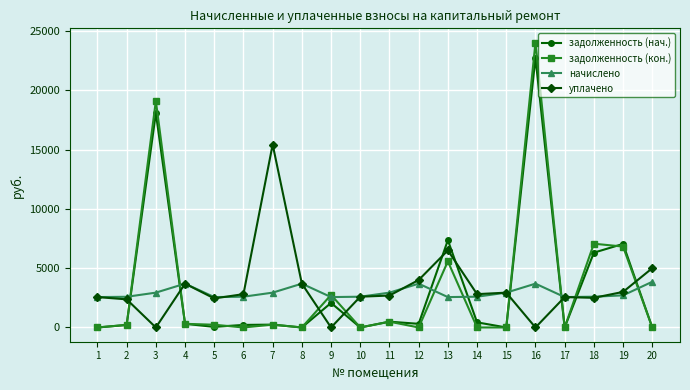

List the series in order of their peak value, highest first.

задолженность (кон.), задолженность (нач.), уплачено, начислено